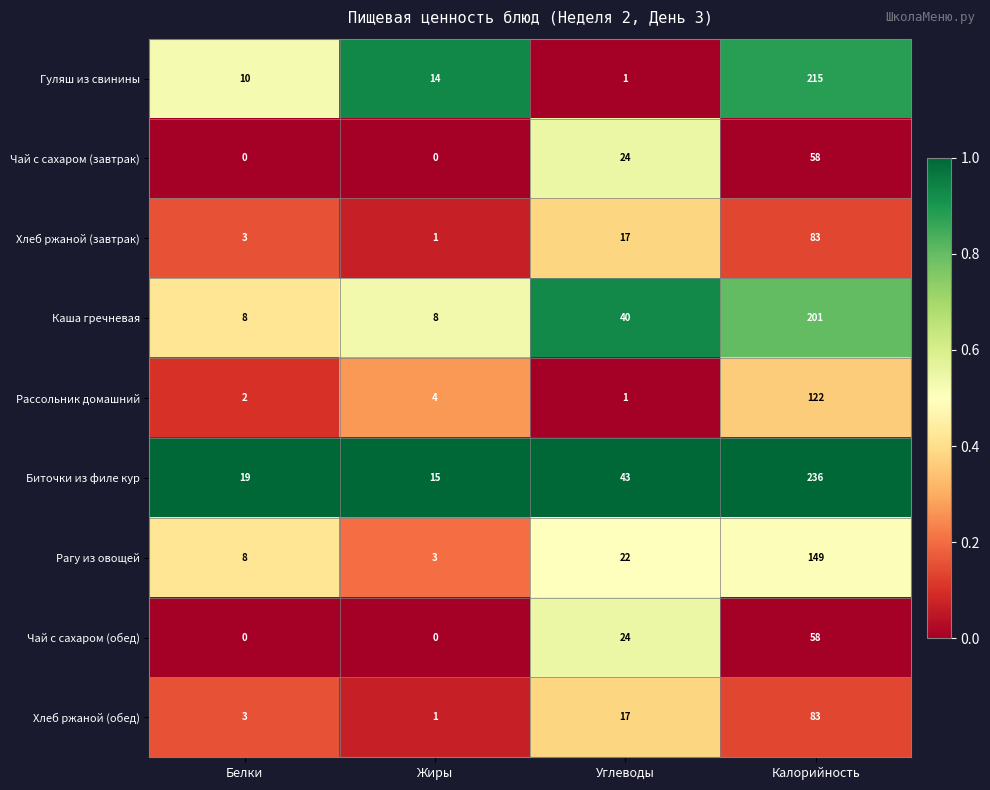

At which category does the chart reach its peak across all series?

Калорийность